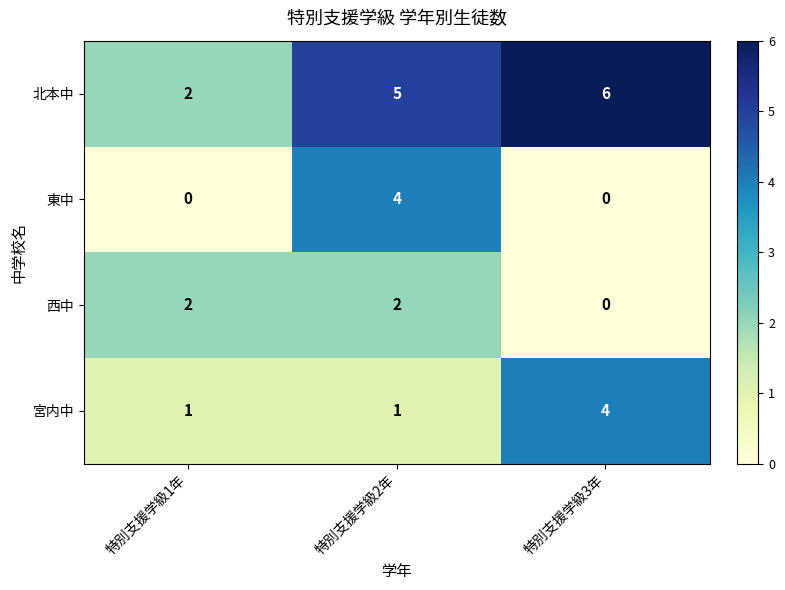

Which series has the largest total across all categories?

北本中